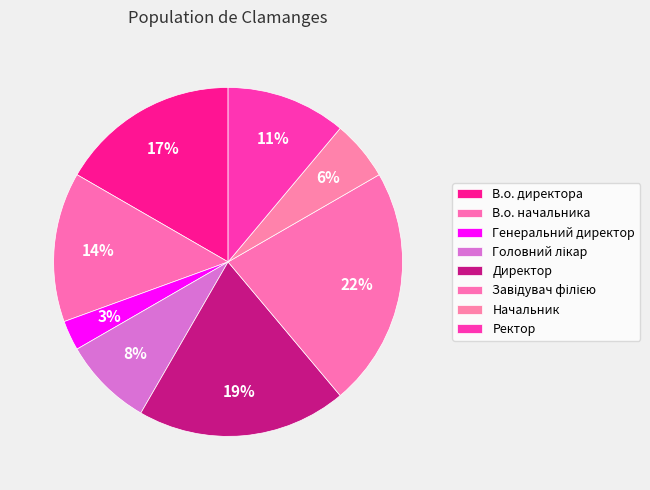

How many slices are in this pie chart?

8